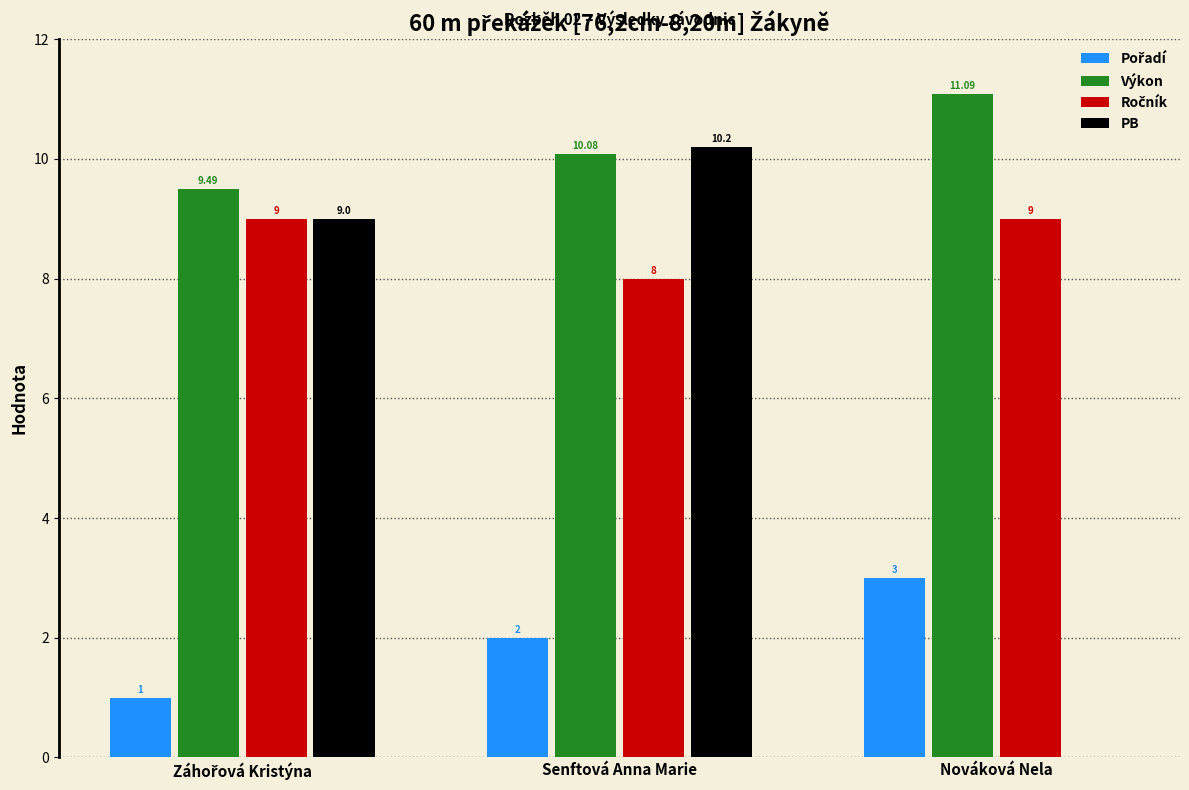

At which category is the sum across all series the highest?

Senftová Anna Marie